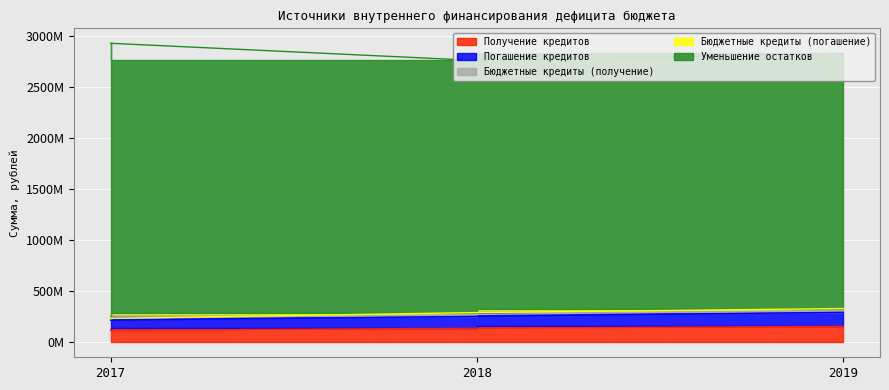

Reading right to left, extract all data points from this chart.

Получение кредитов: 2019=156566738.6	2018=138791823.9	2017=116975286.7
Погашение кредитов: 2019=138791823.9	2018=116975286.7	2017=100000000.0
Бюджетные кредиты (получение): 2019=18000000.0	2018=18000000.0	2017=18000000.0
Бюджетные кредиты (погашение): 2019=18000000.0	2018=18000000.0	2017=0.0
Уменьшение остатков: 2019=2501781552.6	2018=2472651637.8	2017=2698049535.8